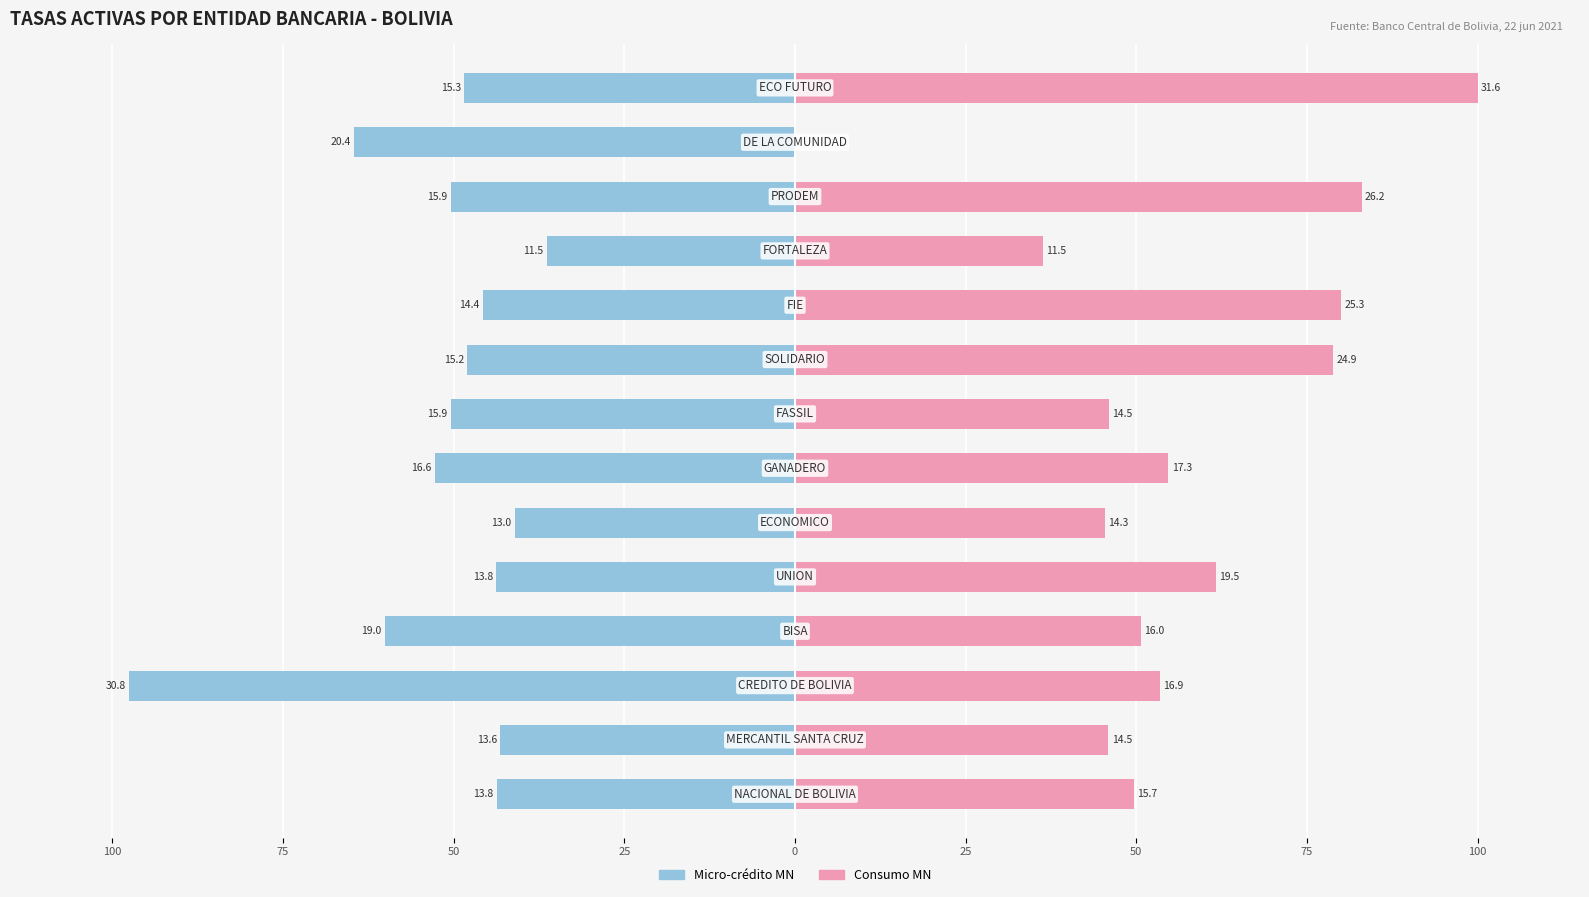

List the series in order of their overall mean, lowest first.

Micro-credito MN, Consumo MN